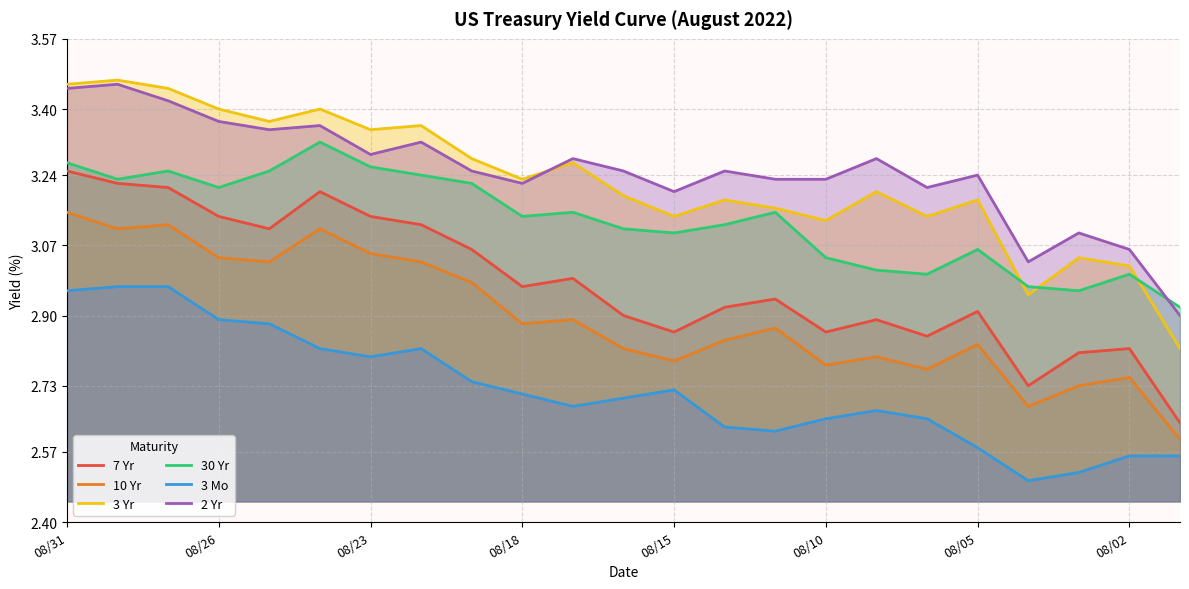

What is the difference between the maximum and minimum values in the 3 Yr series?

0.7